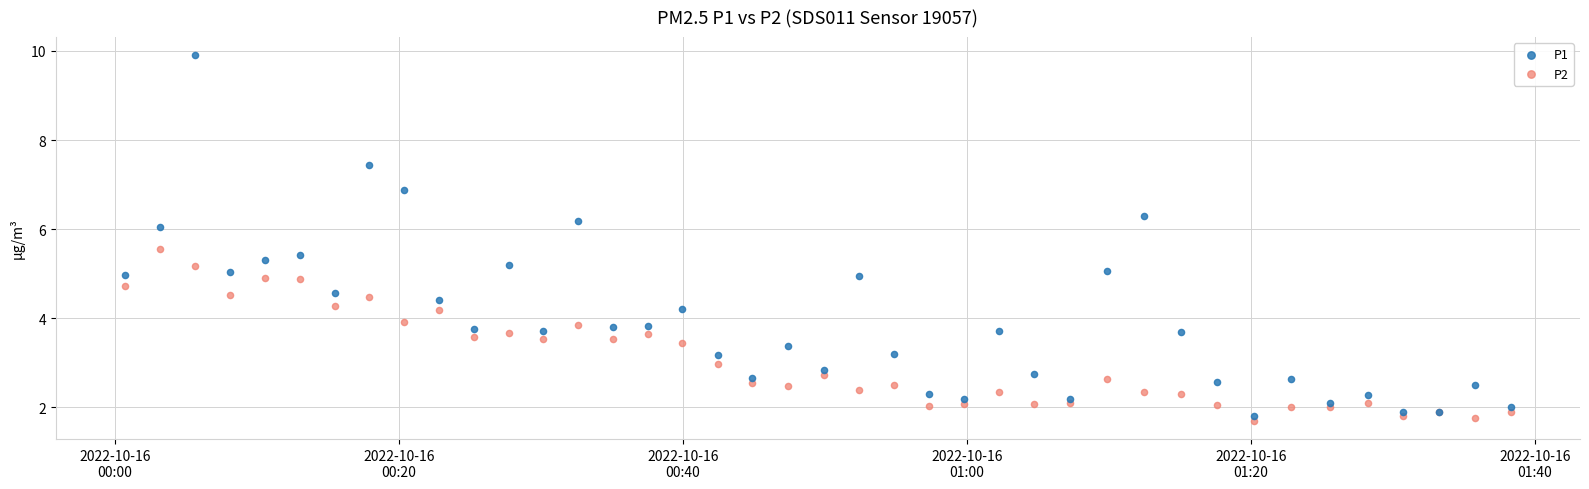

Which series reaches the minimum Y coordinate?

P2